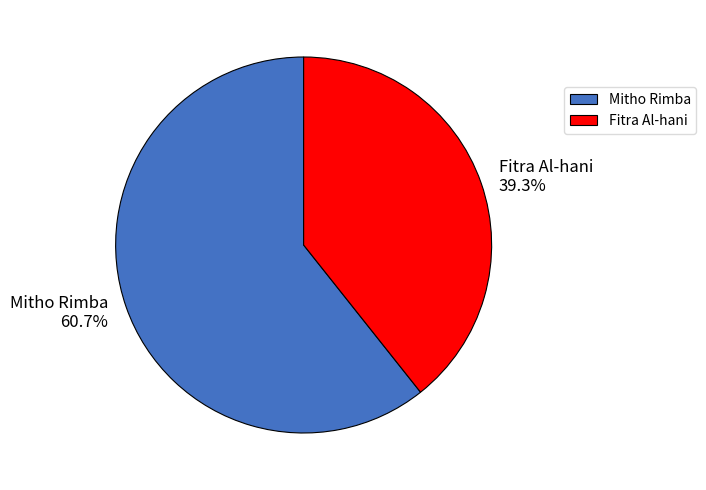

What is the ratio of the value at Mitho Rimba to the value at Fitra Al-hani?

1.5